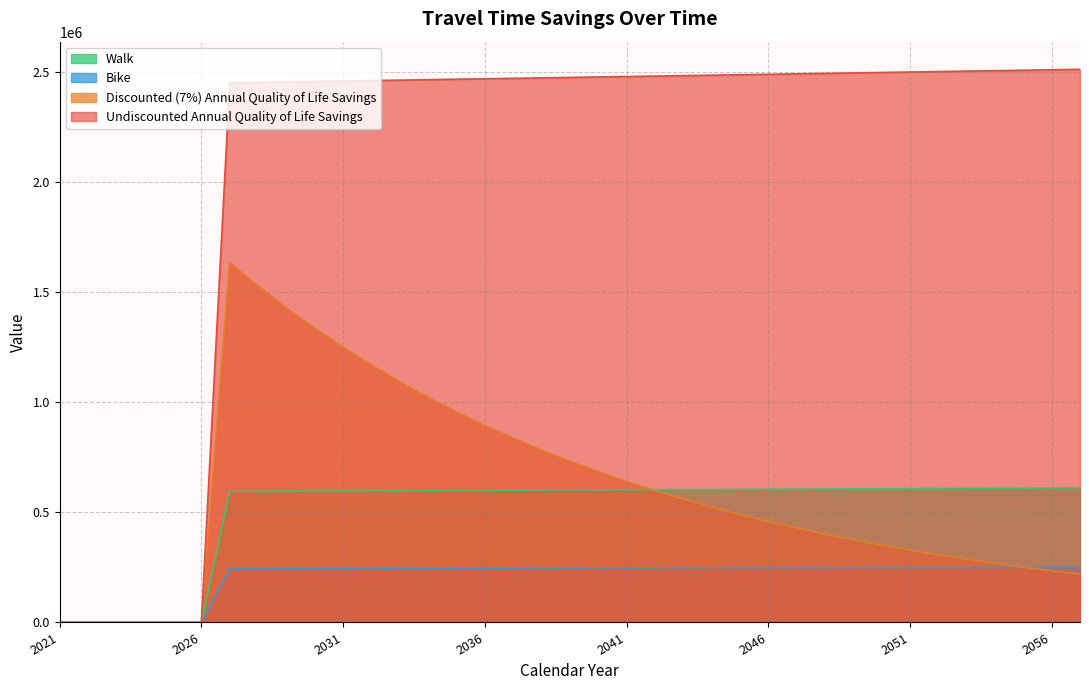

True or false: Bike and Discounted (7%) Annual Quality of Life Savings cross at least once.

True